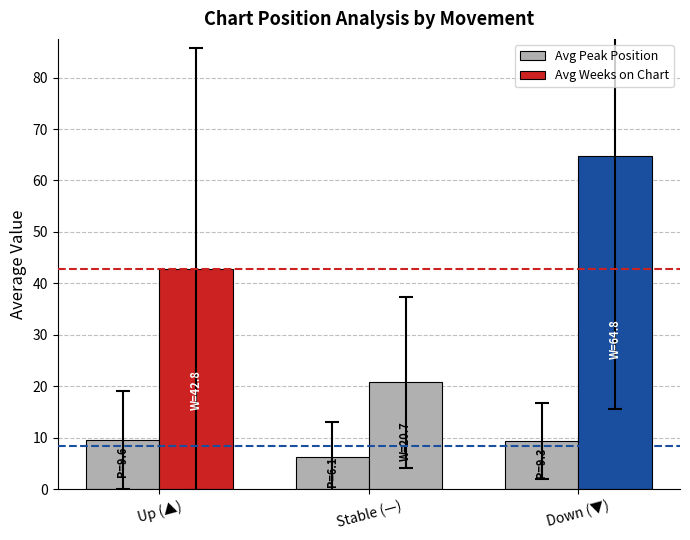

What position from the left is Stable (—)?

2